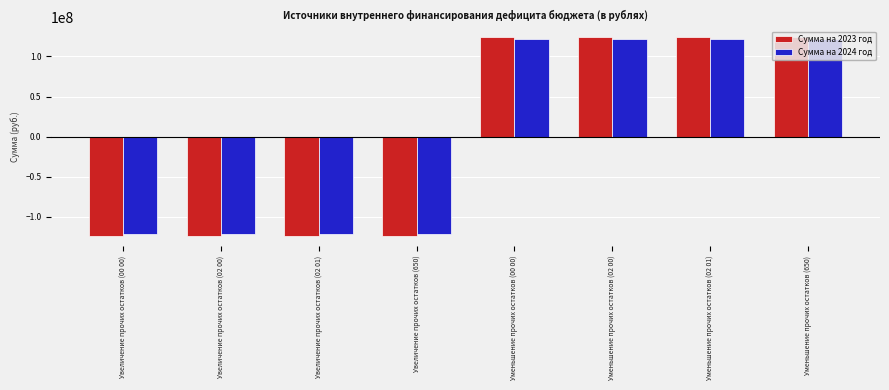

What is the total value across all series at Уменьшение прочих остатков (02 00)?

245408621.4